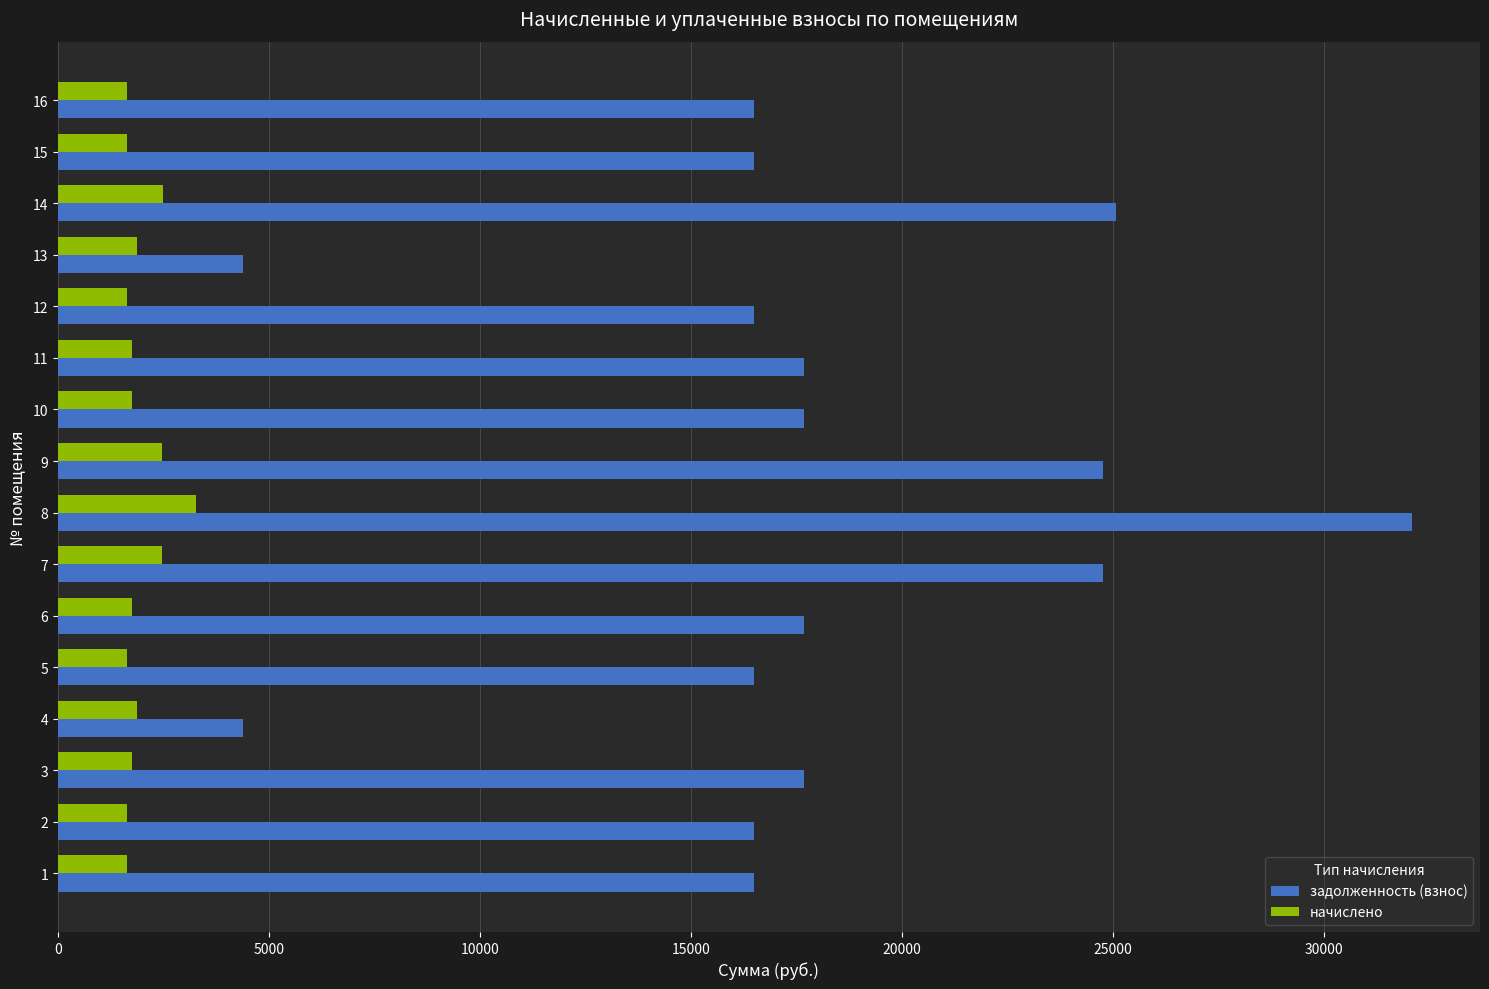

What value does the начислено series have at 13?

1868.1